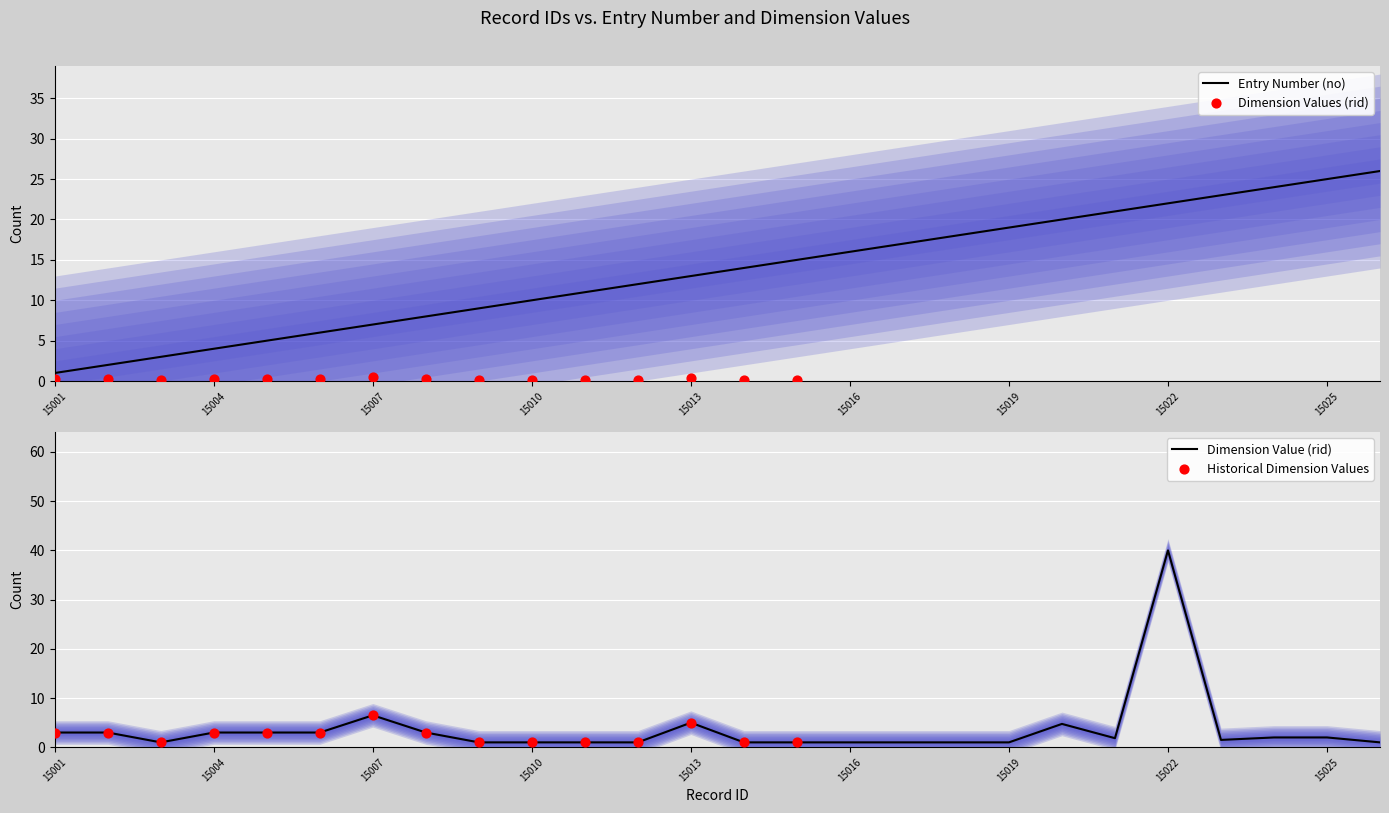

What is the change in value from 15005 to 15016?

+11